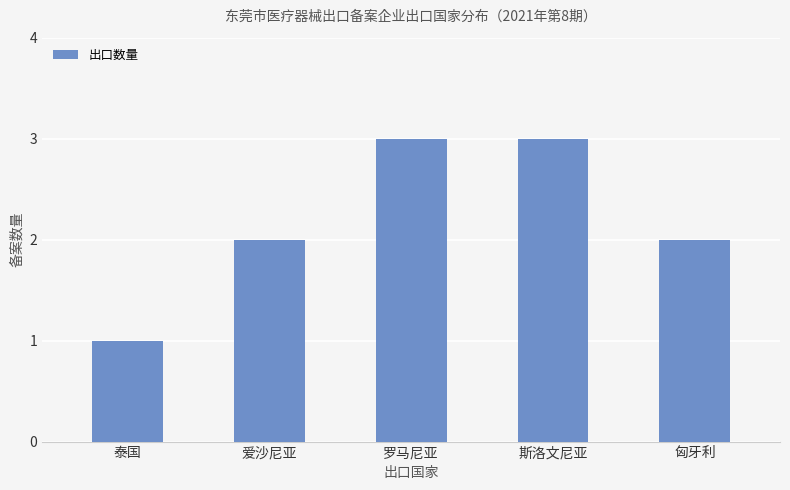

What is the minimum value shown in the chart?

1